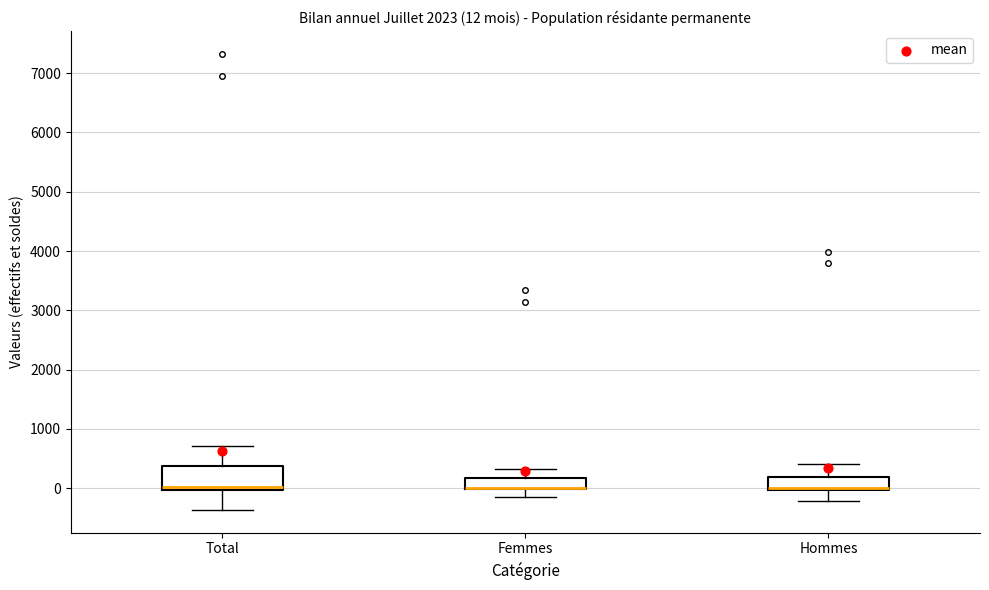

Comparing the boxes themselves (not the whiskers), which one is the tallest?

Total